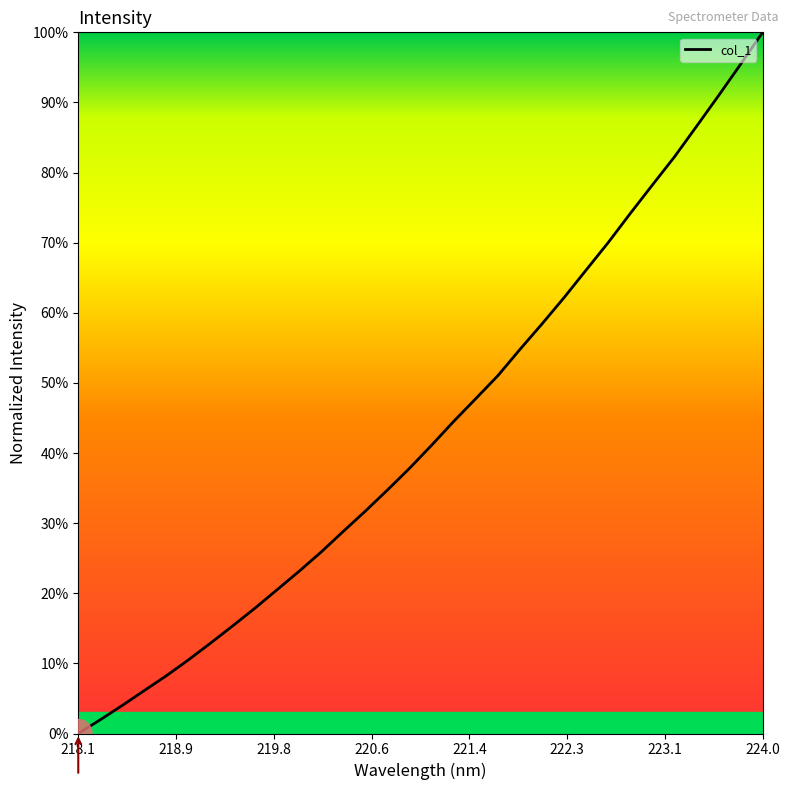

What is the difference between the maximum and minimum values?

100.0